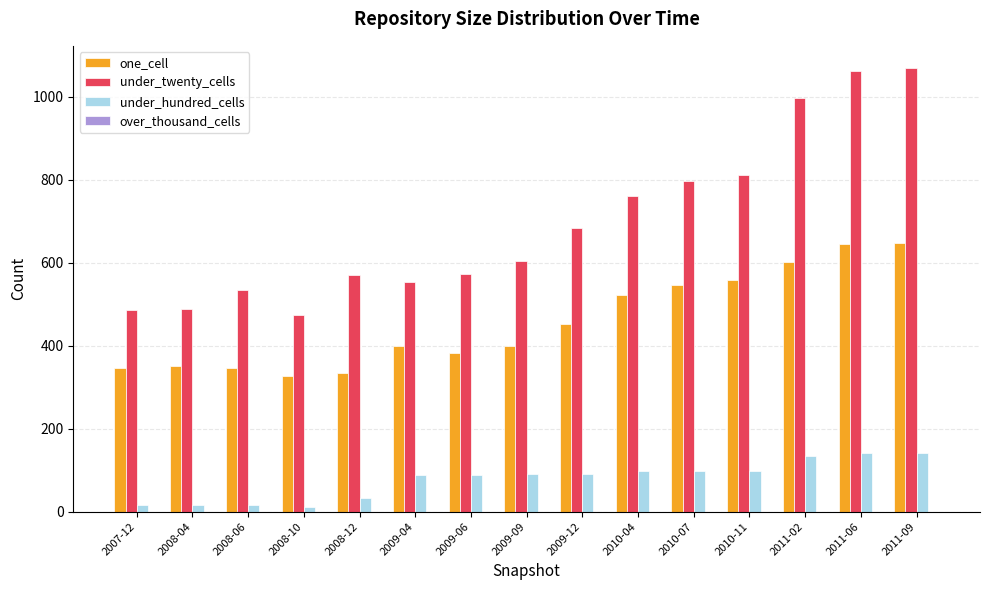

Read the under_twenty_cells value at 2009-12.

684